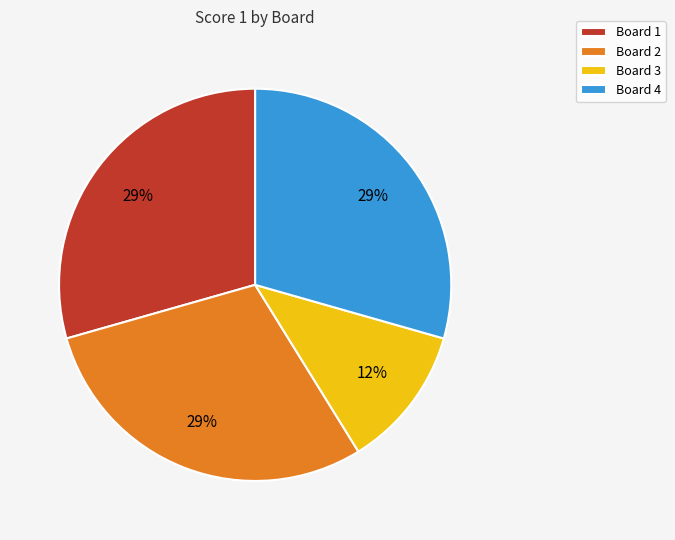

Between Board 1 and Board 3, which is larger?

Board 1